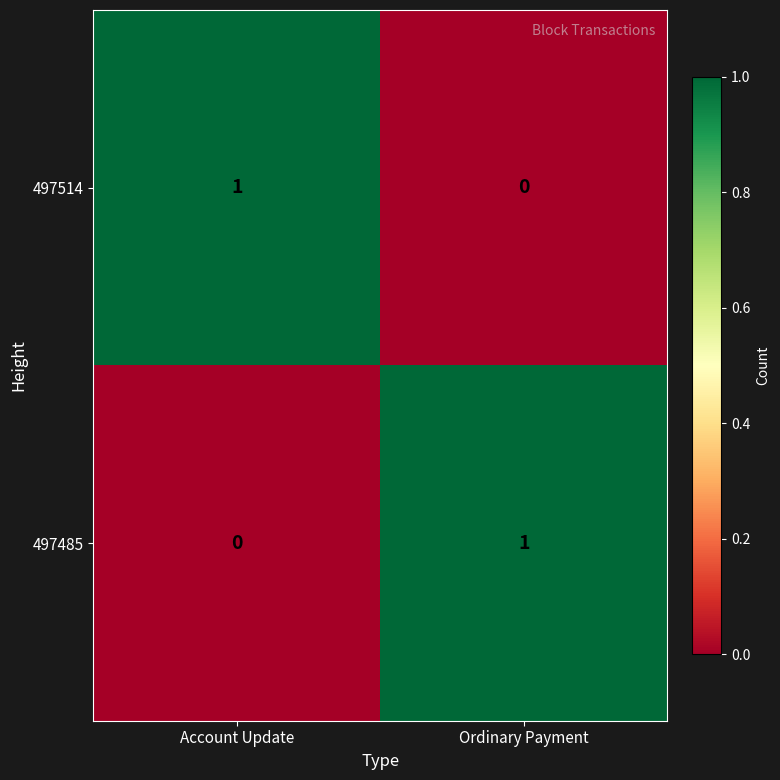

Reading right to left, extract all data points from this chart.

497514: Ordinary Payment=0	Account Update=1
497485: Ordinary Payment=1	Account Update=0